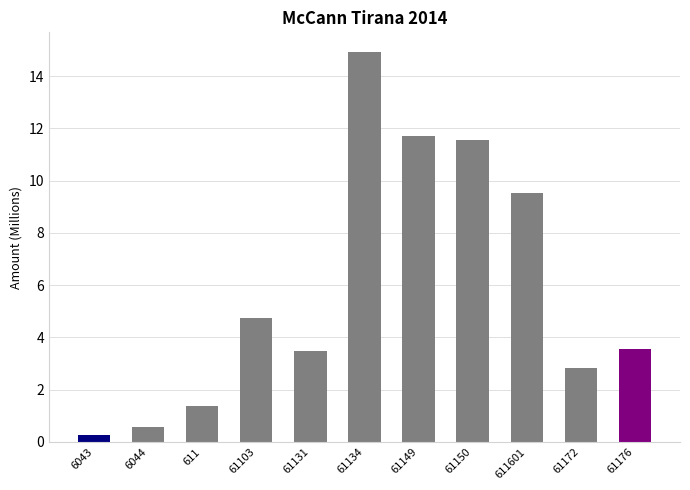

Which label corresponds to the smallest value in the chart?

6043